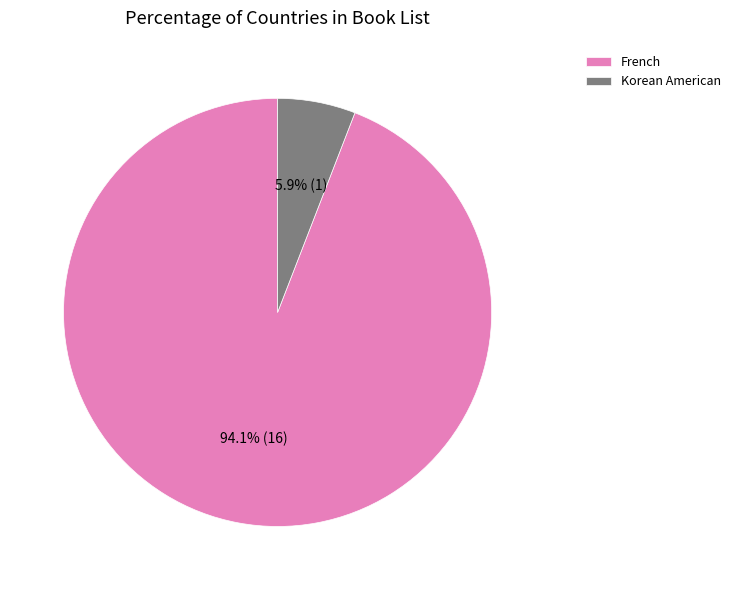

The French slice represents 99% of the pie. True or false?

False